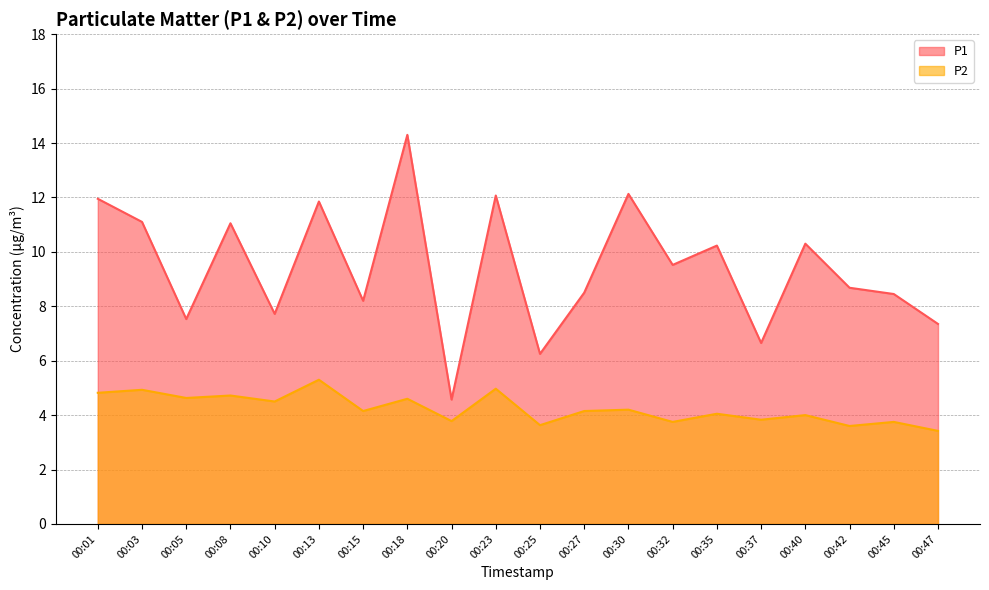

Rank the categories by P2 value from highest to lowest.

00:13, 00:23, 00:03, 00:01, 00:08, 00:05, 00:18, 00:10, 00:30, 00:15, 00:27, 00:35, 00:40, 00:37, 00:20, 00:32, 00:45, 00:25, 00:42, 00:47